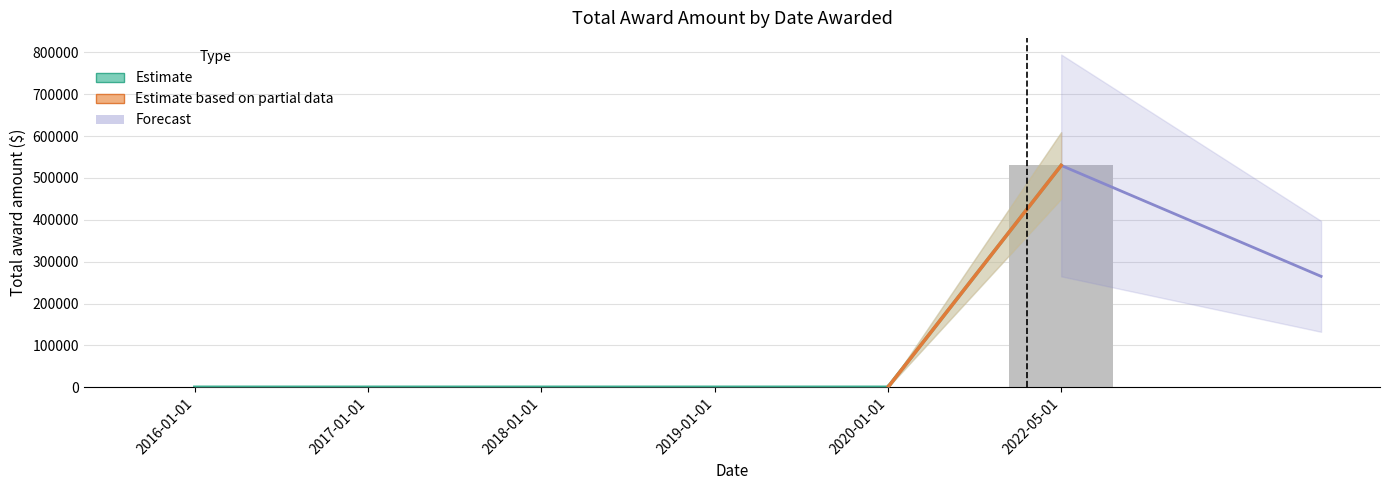

Are the bars grouped side by side (vs. stacked)?

No